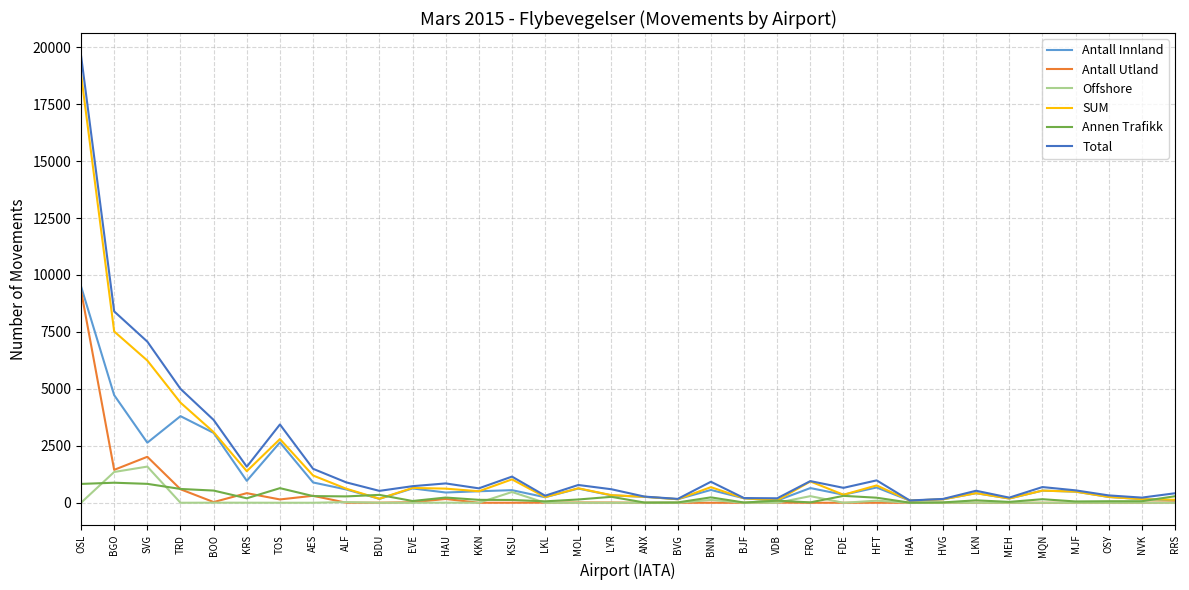

Which series has the widest spread of values?

Total